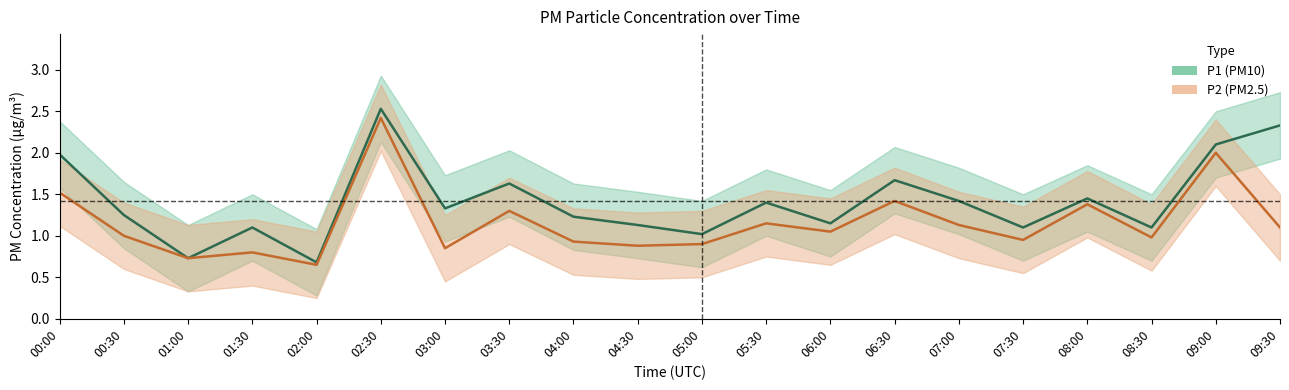

Which has a higher value, 03:30 or 00:00?

00:00